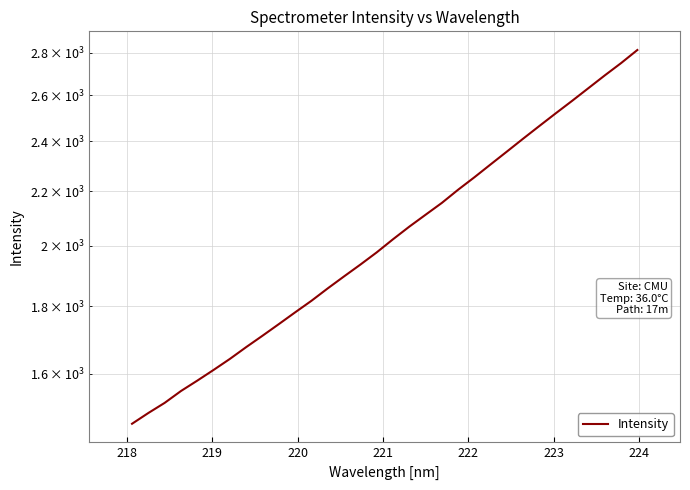

How many data points are less than 2022?

16